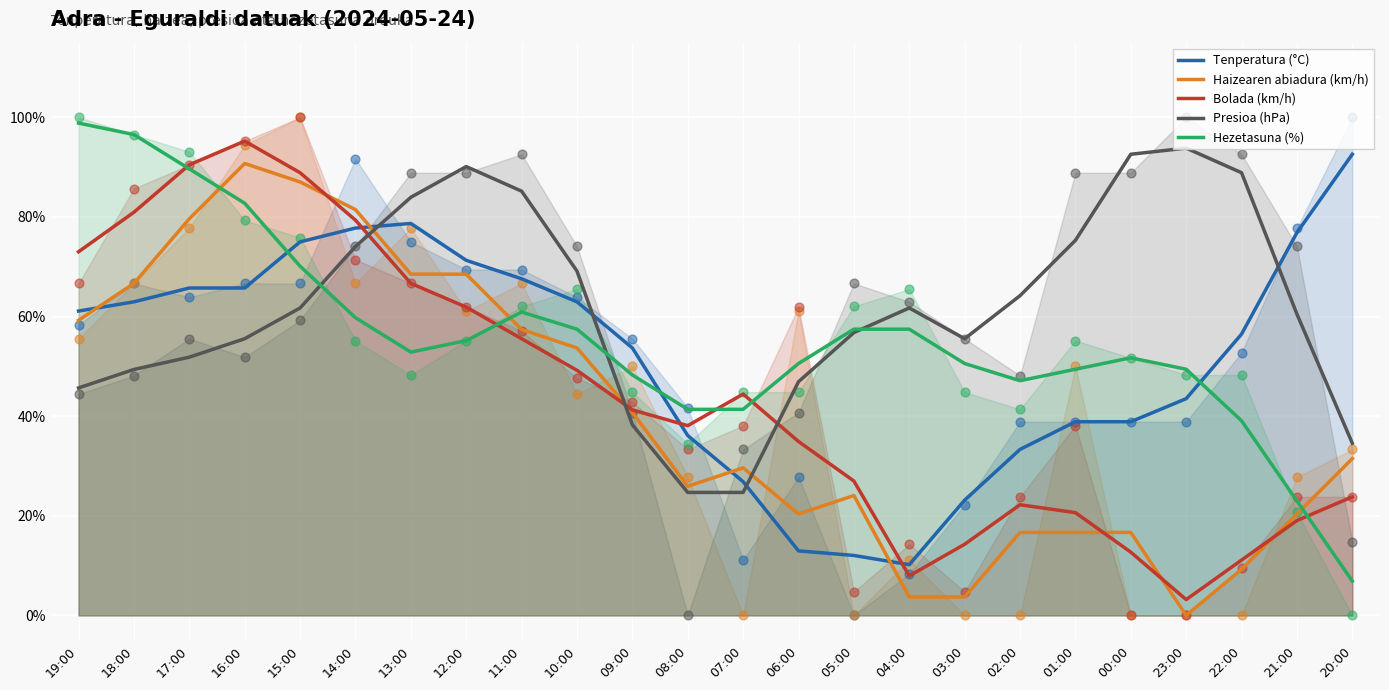

Which series has the largest Y range (max minus min)?

Bolada (km/h)